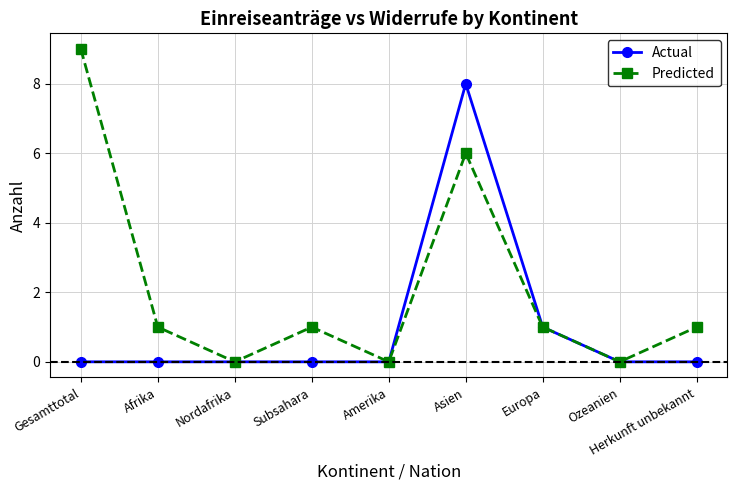

List the series in order of their peak value, lowest first.

Actual, Predicted